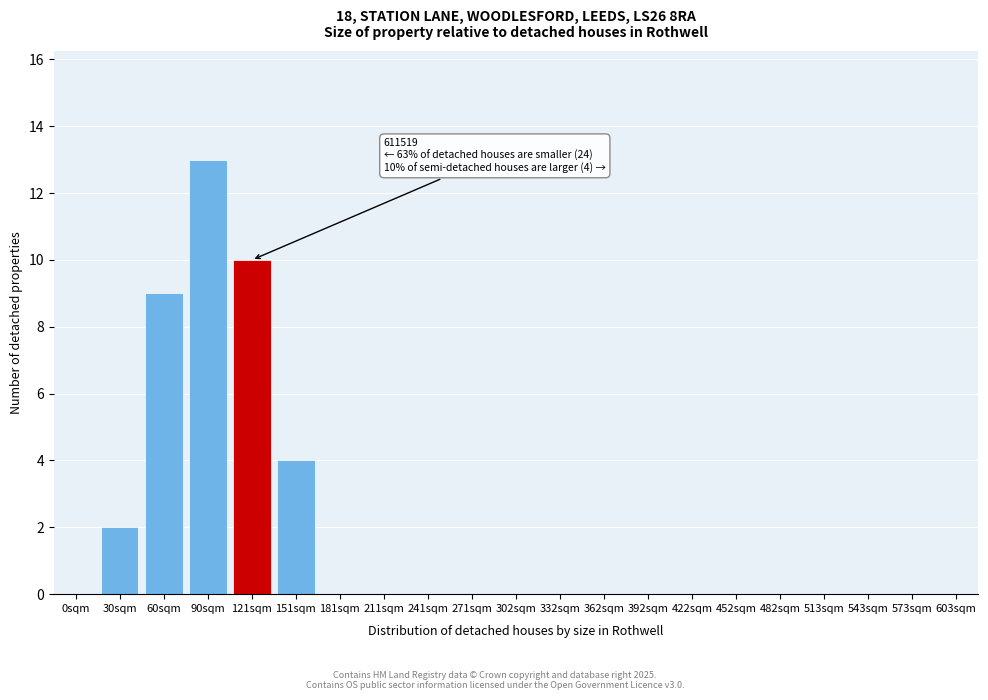

Reading left to right, what are all the values shown in this chart?

0sqm=0	30sqm=2	60sqm=9	90sqm=13	121sqm=10	151sqm=4	181sqm=0	211sqm=0	241sqm=0	271sqm=0	302sqm=0	332sqm=0	362sqm=0	392sqm=0	422sqm=0	452sqm=0	482sqm=0	513sqm=0	543sqm=0	573sqm=0	603sqm=0